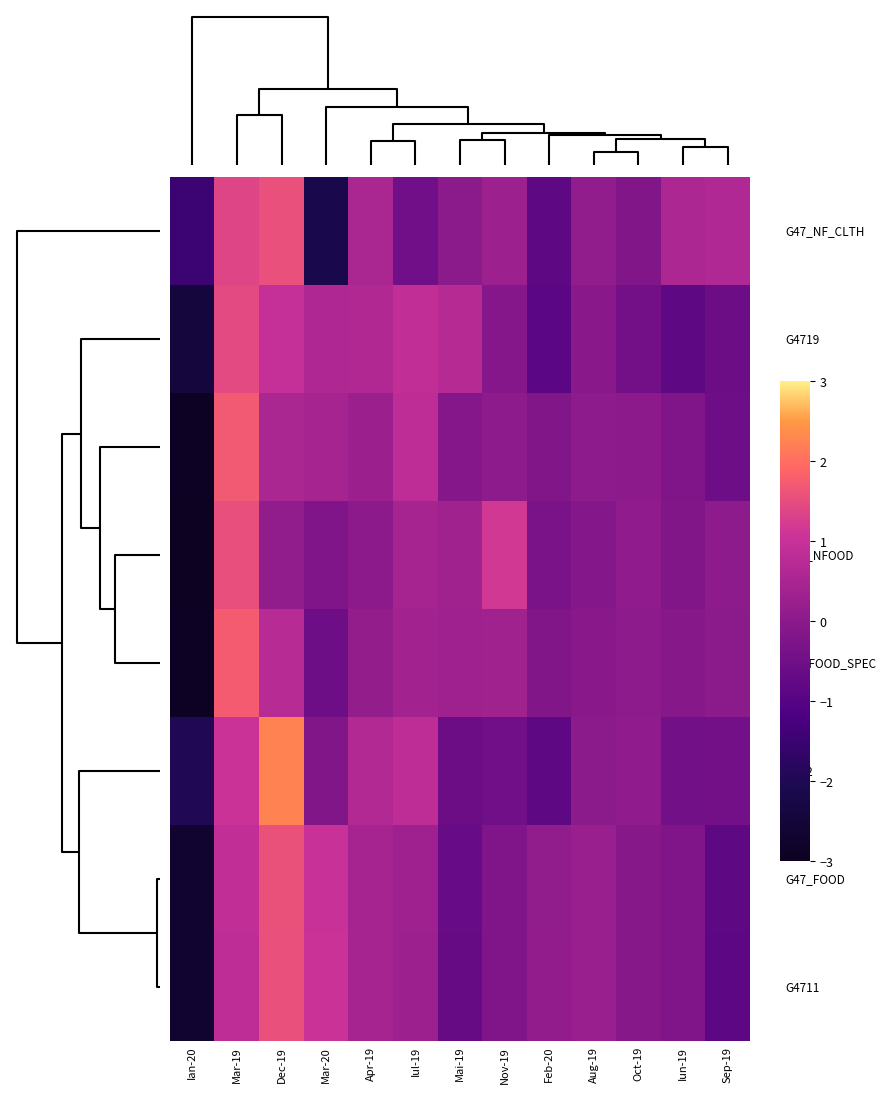

How many distinct data groups are displayed?

8